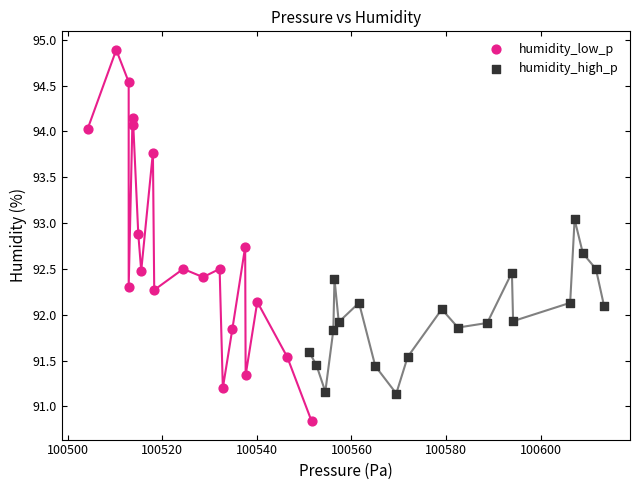

Which series contains the lowest Y value?

humidity_low_p